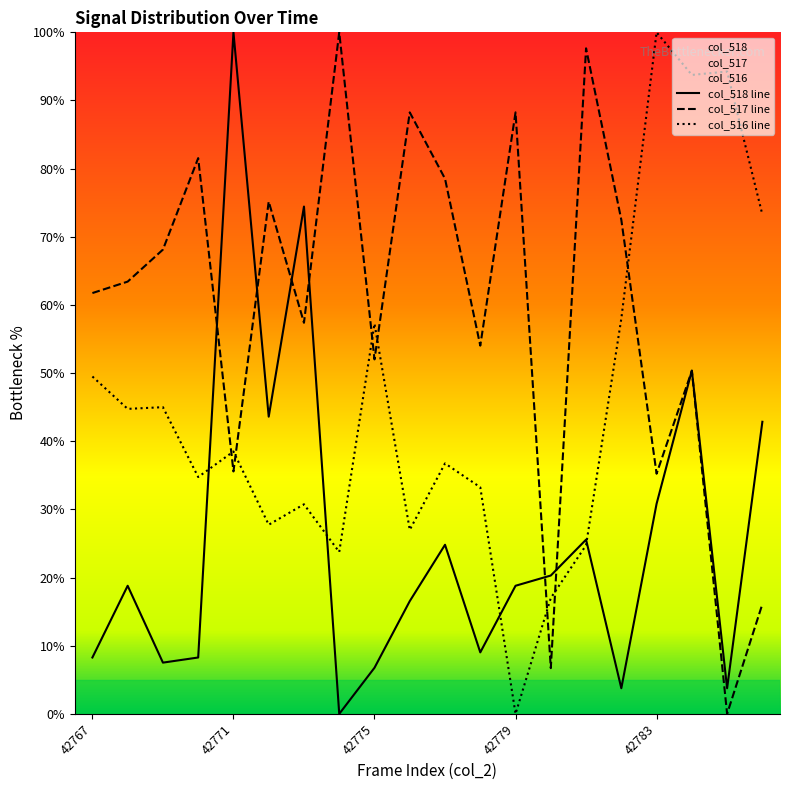

What are all the series names shown in the legend?

col_518 line, col_517 line, col_516 line